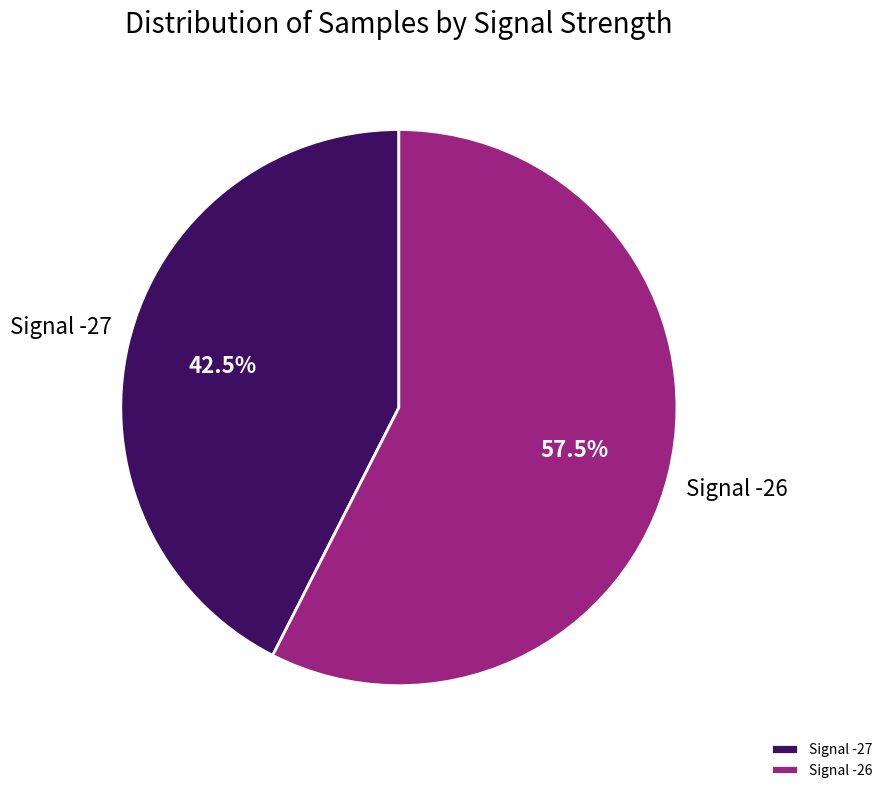

Which has a higher value, Signal -27 or Signal -26?

Signal -26